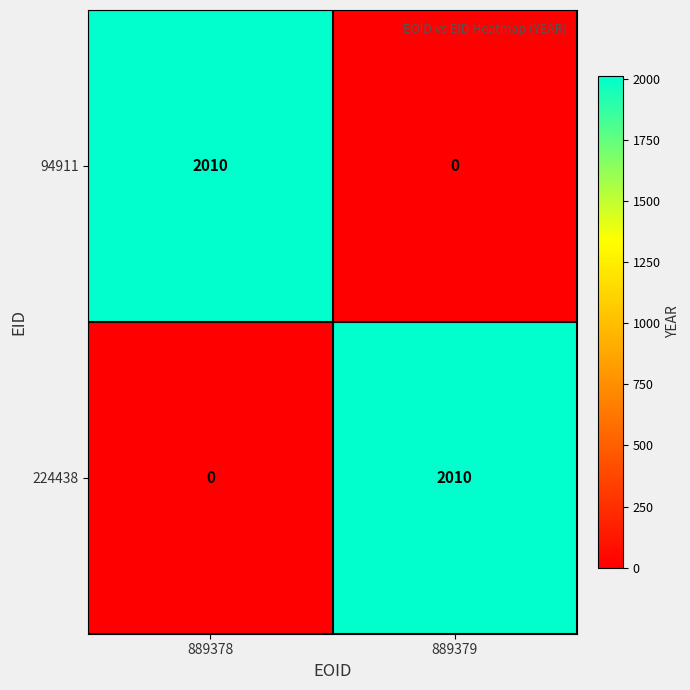

What is the total value across all series at 889379?

2010